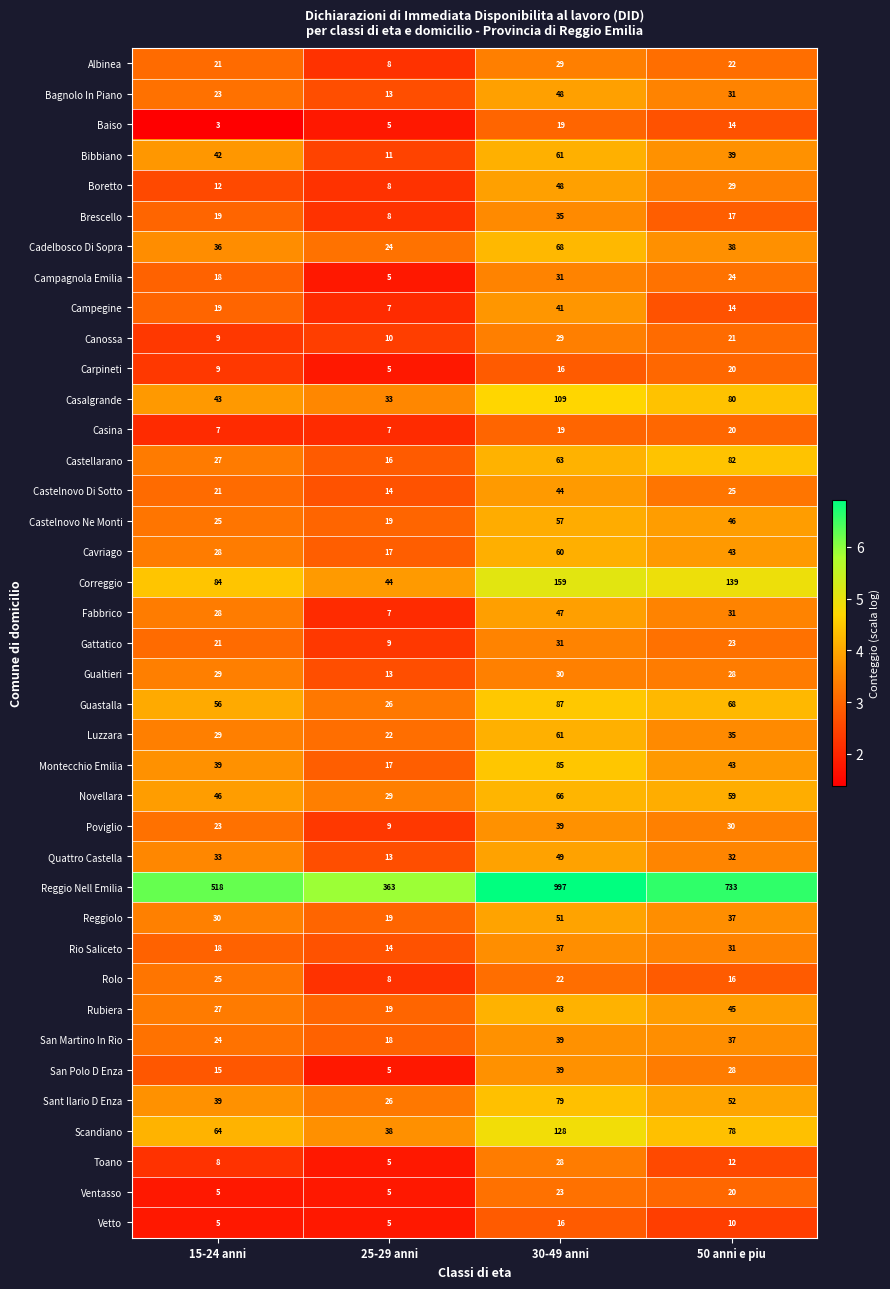

Which category has the lowest value across all series?

15-24 anni